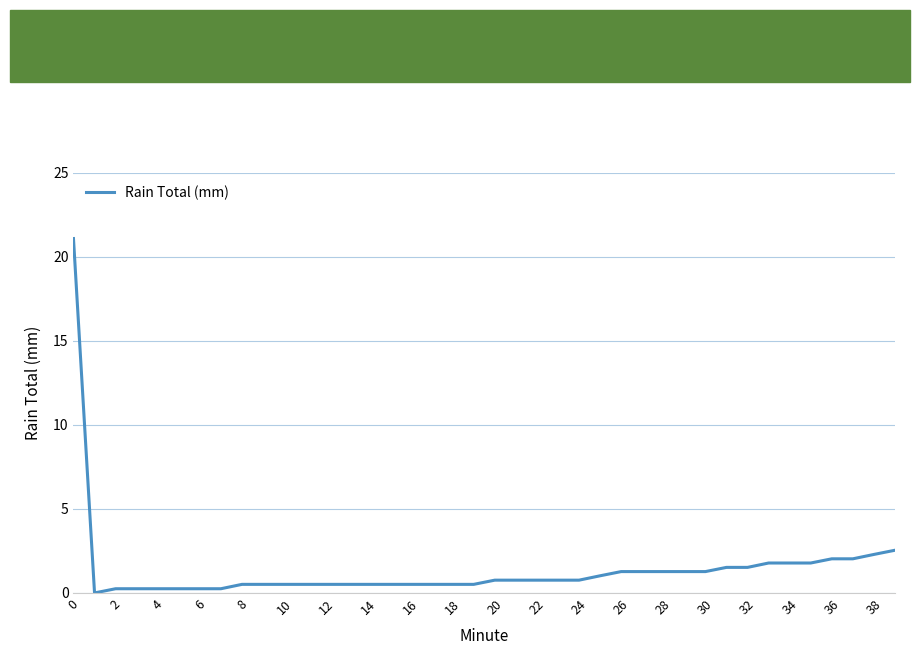

What is the greatest value displayed?

21.1